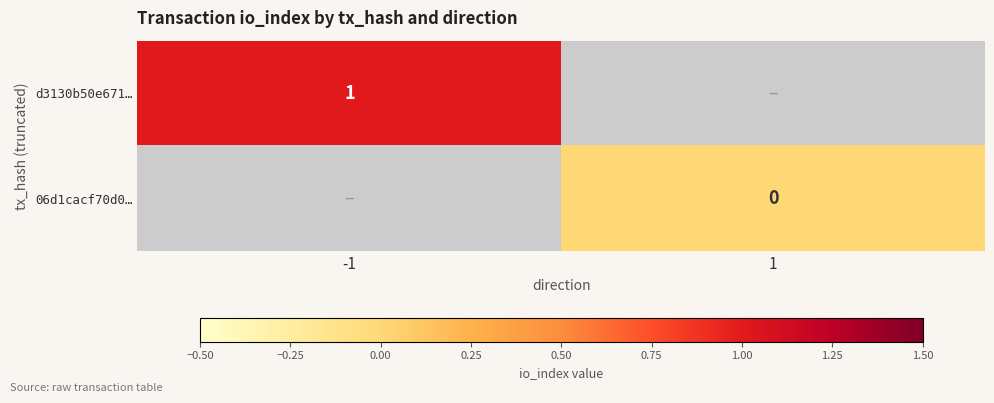

The value of d3130b50e671… at -1 is 1. True or false?

True